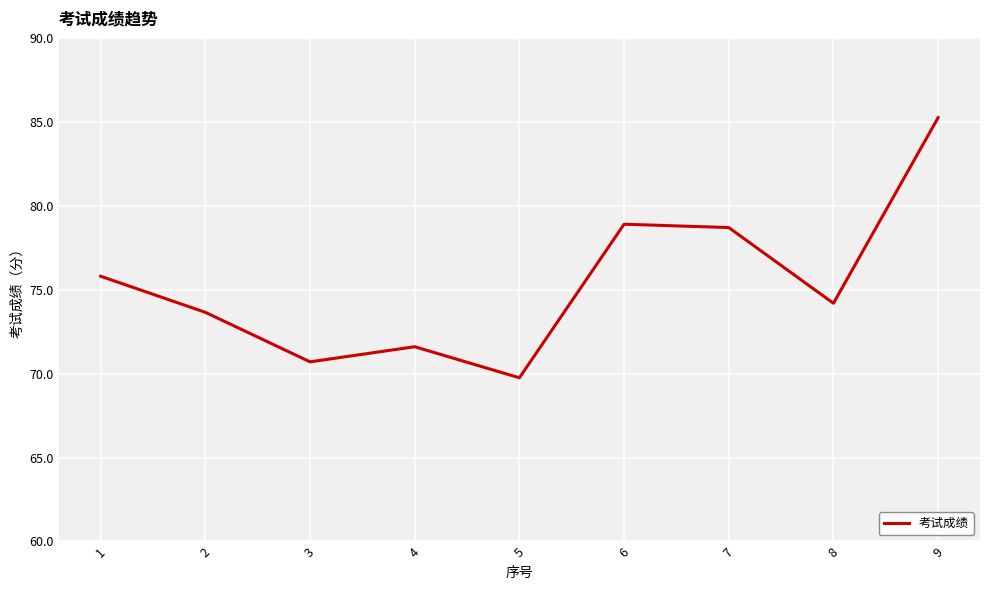

At which label is the value closest to 77?

1